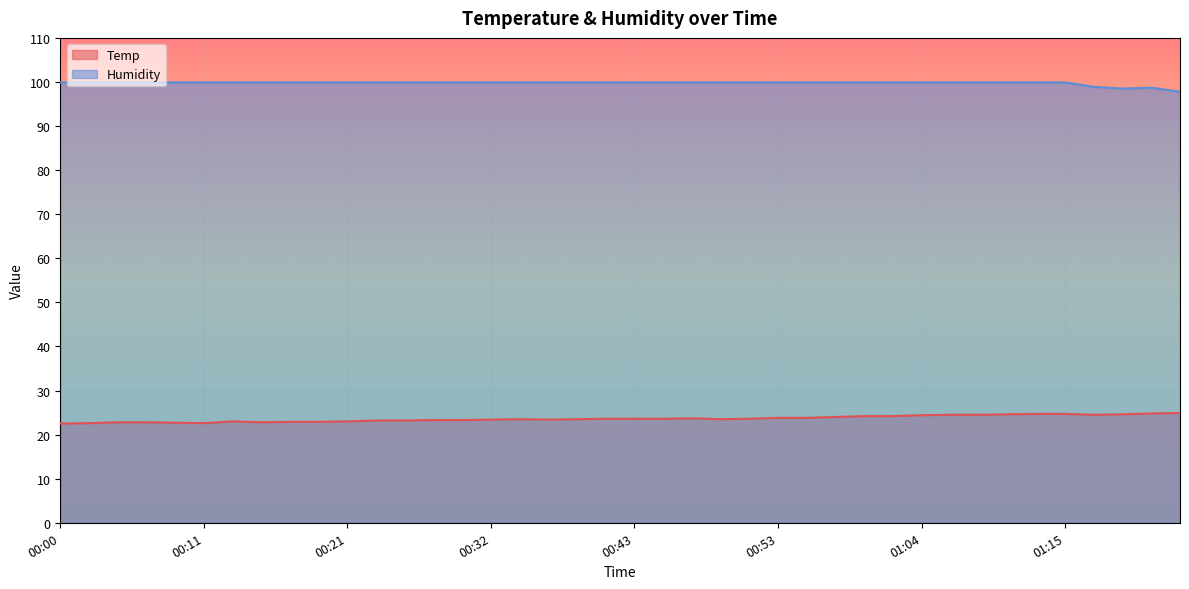

Which series has the widest spread of values?

Temp